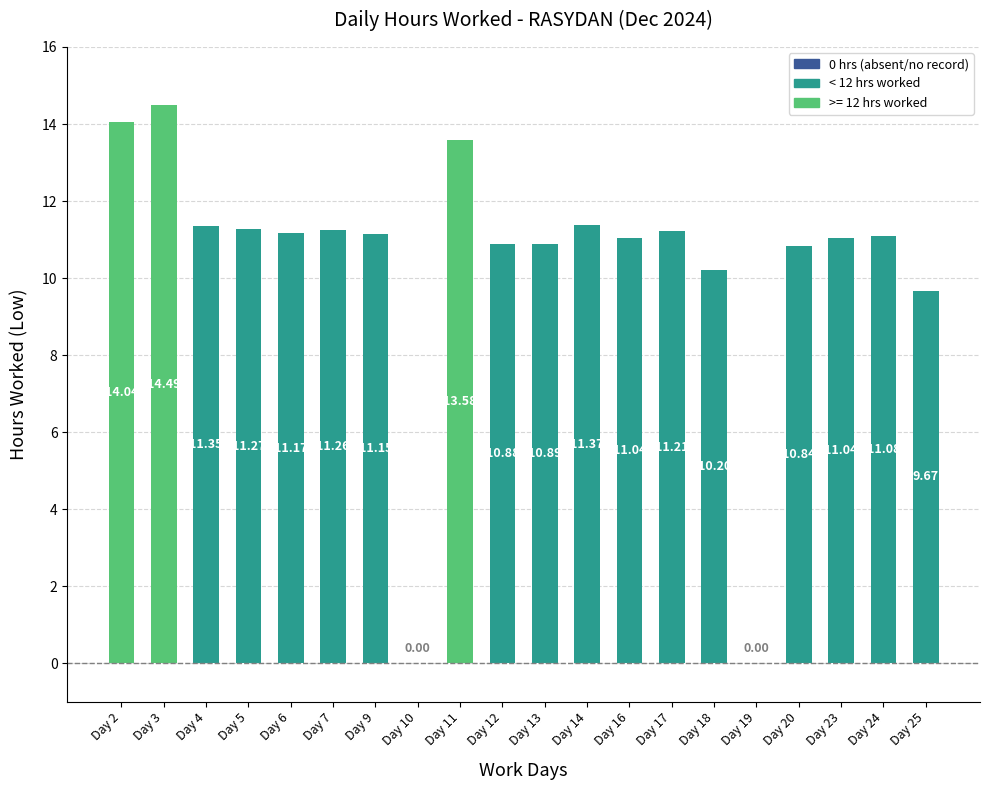

What is the sum of all values?

206.5